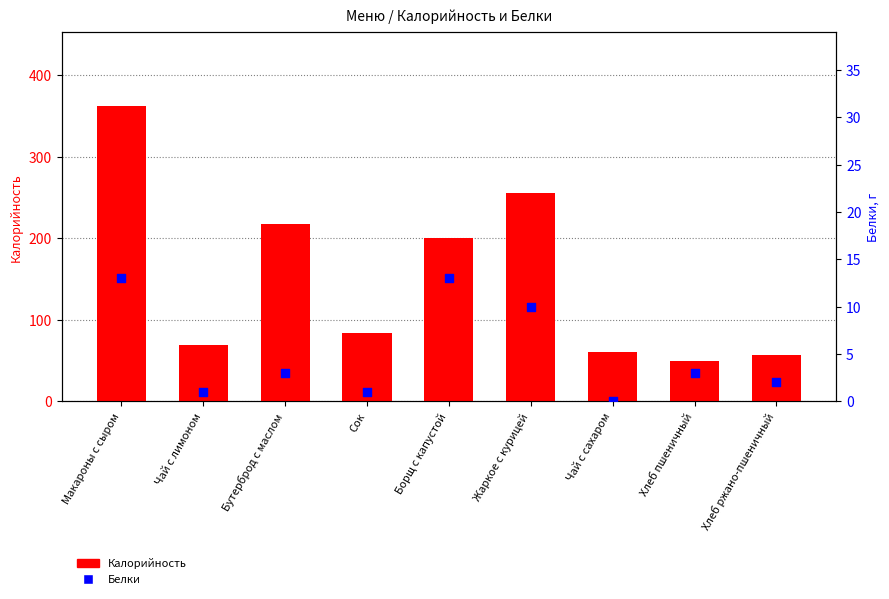

Which series contains the highest Y value?

Калорийность